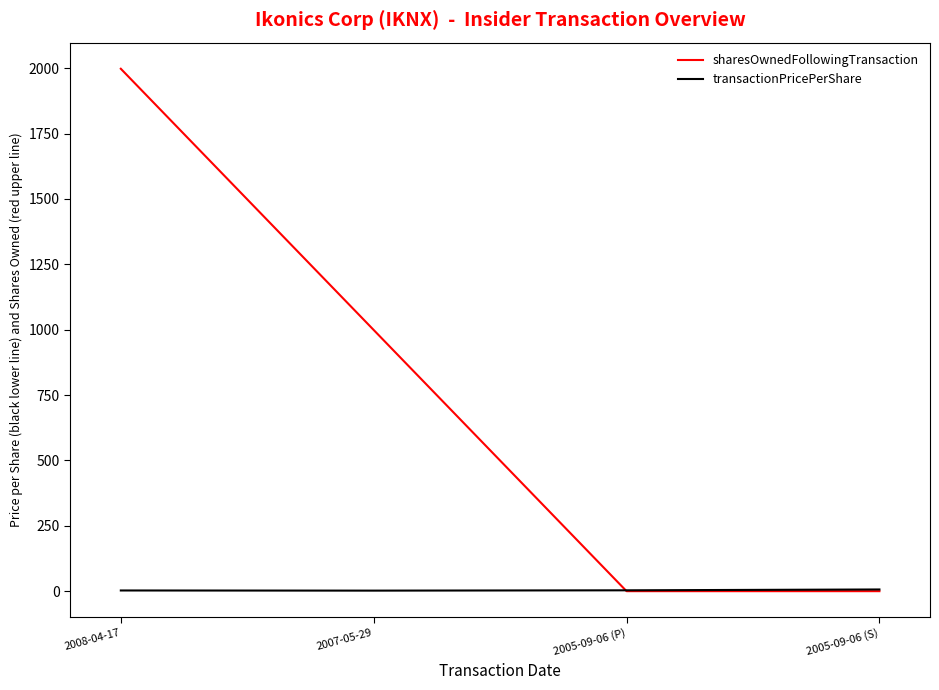

List the series in order of their overall mean, lowest first.

transactionPricePerShare, sharesOwnedFollowingTransaction